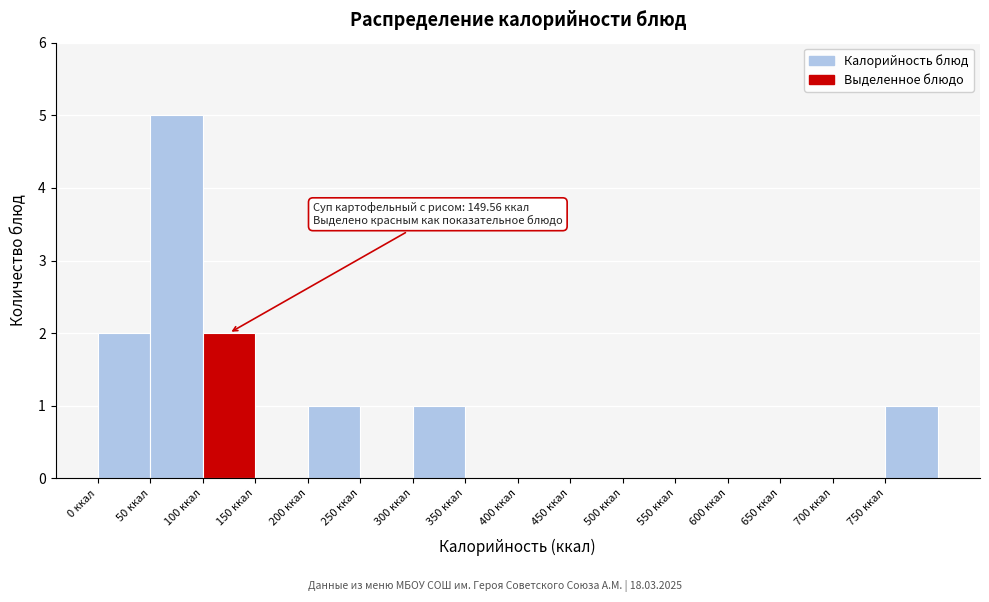

Over which range of the x-axis is the bar tallest?

50 to 100